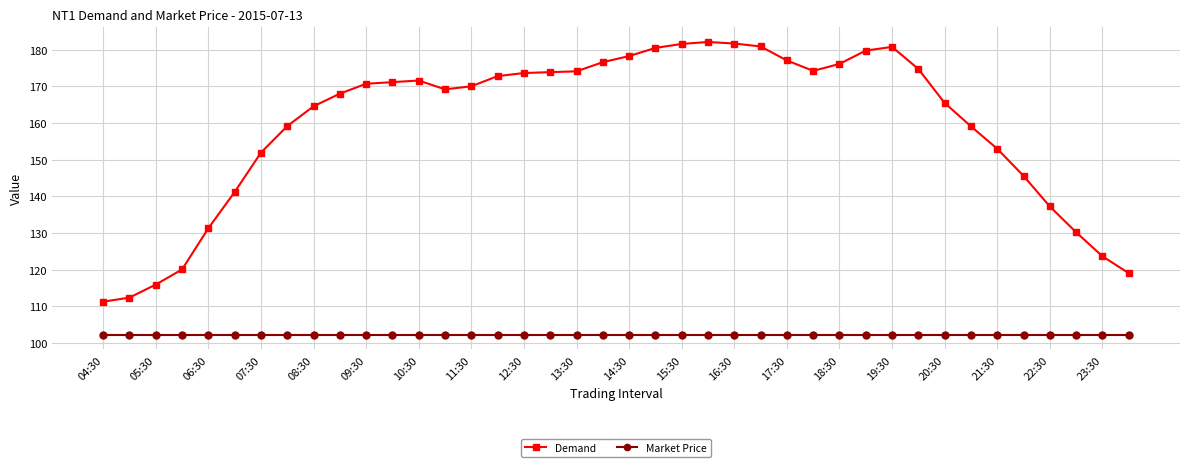

Which series has the largest total across all categories?

Demand